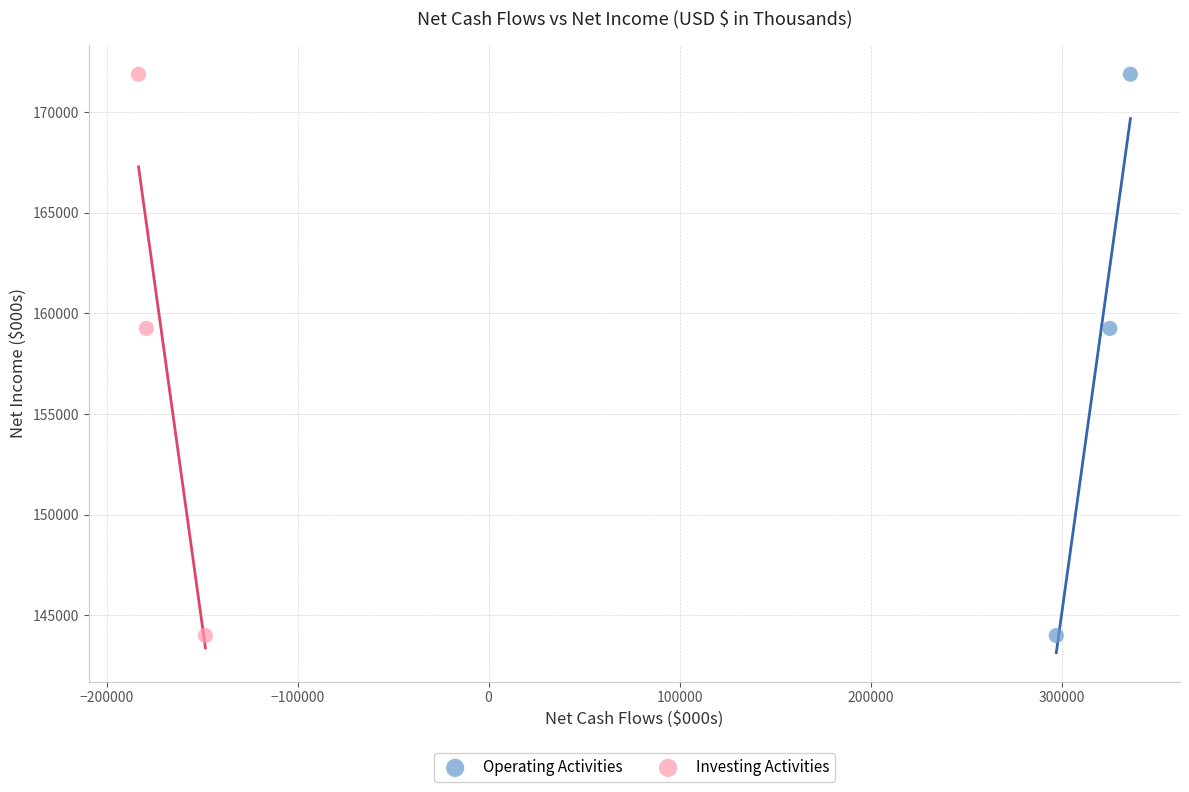

What are all the series names shown in the legend?

Operating Activities, Investing Activities